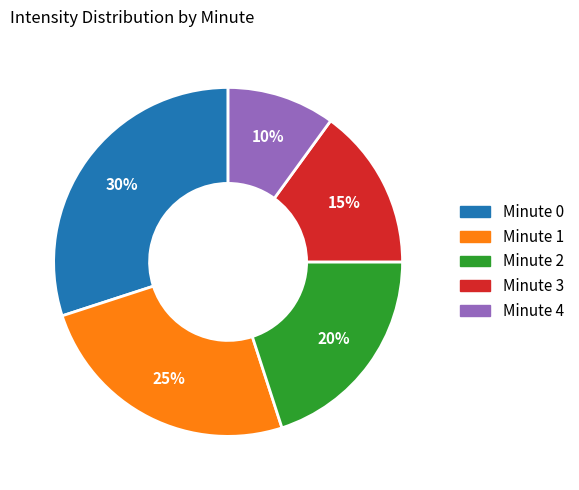

Combined, do Minute 0 and Minute 4 account for over 50%?

No